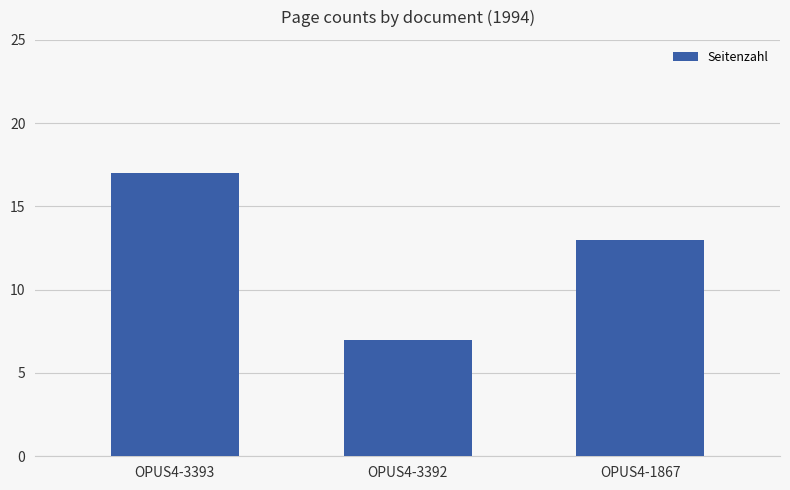

Which has a higher value, OPUS4-1867 or OPUS4-3393?

OPUS4-3393